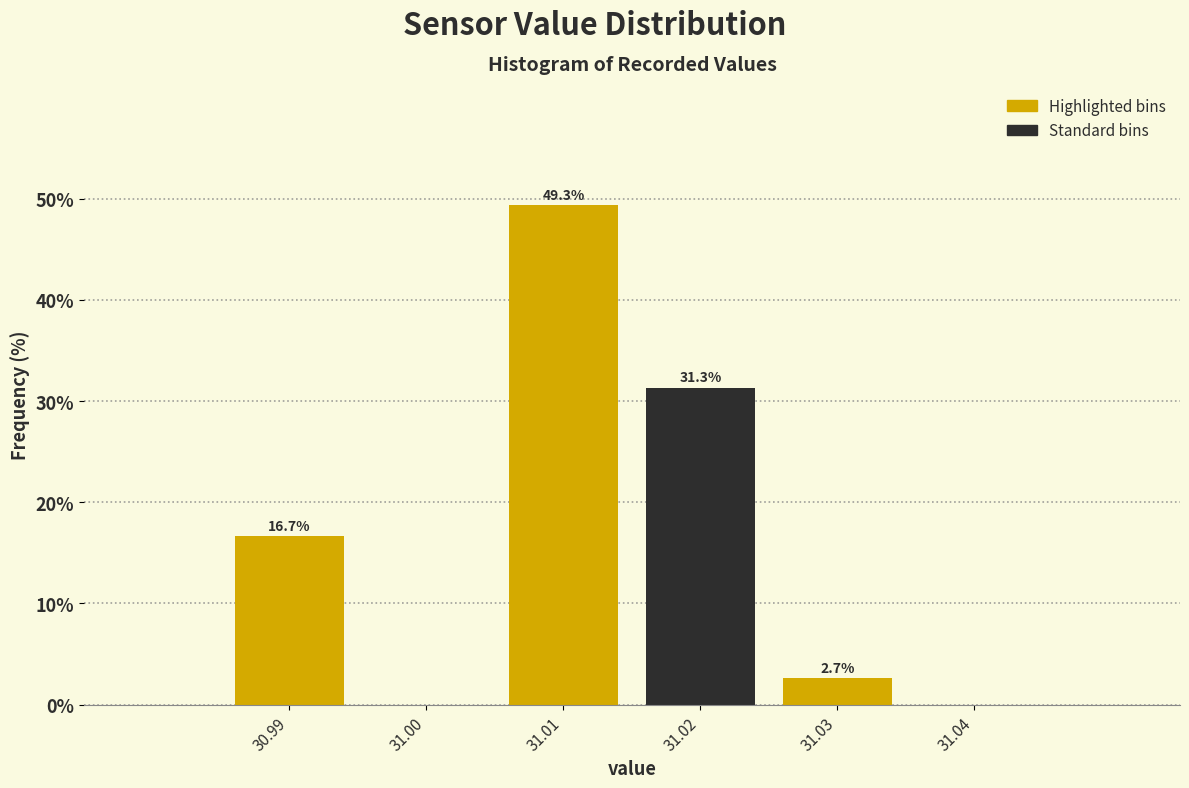

Which range on the x-axis has the tallest bar?

31.005 to 31.015